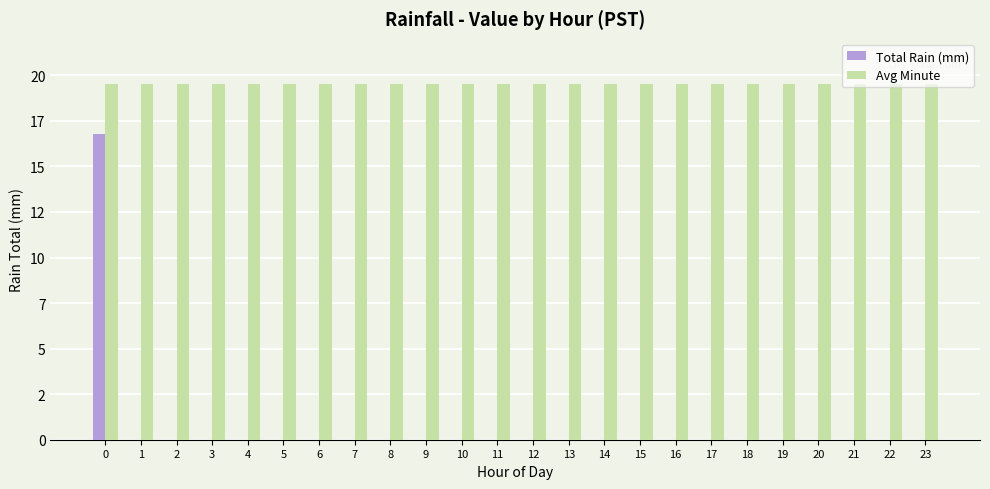

At how many categories does at least one series exceed 5?

24